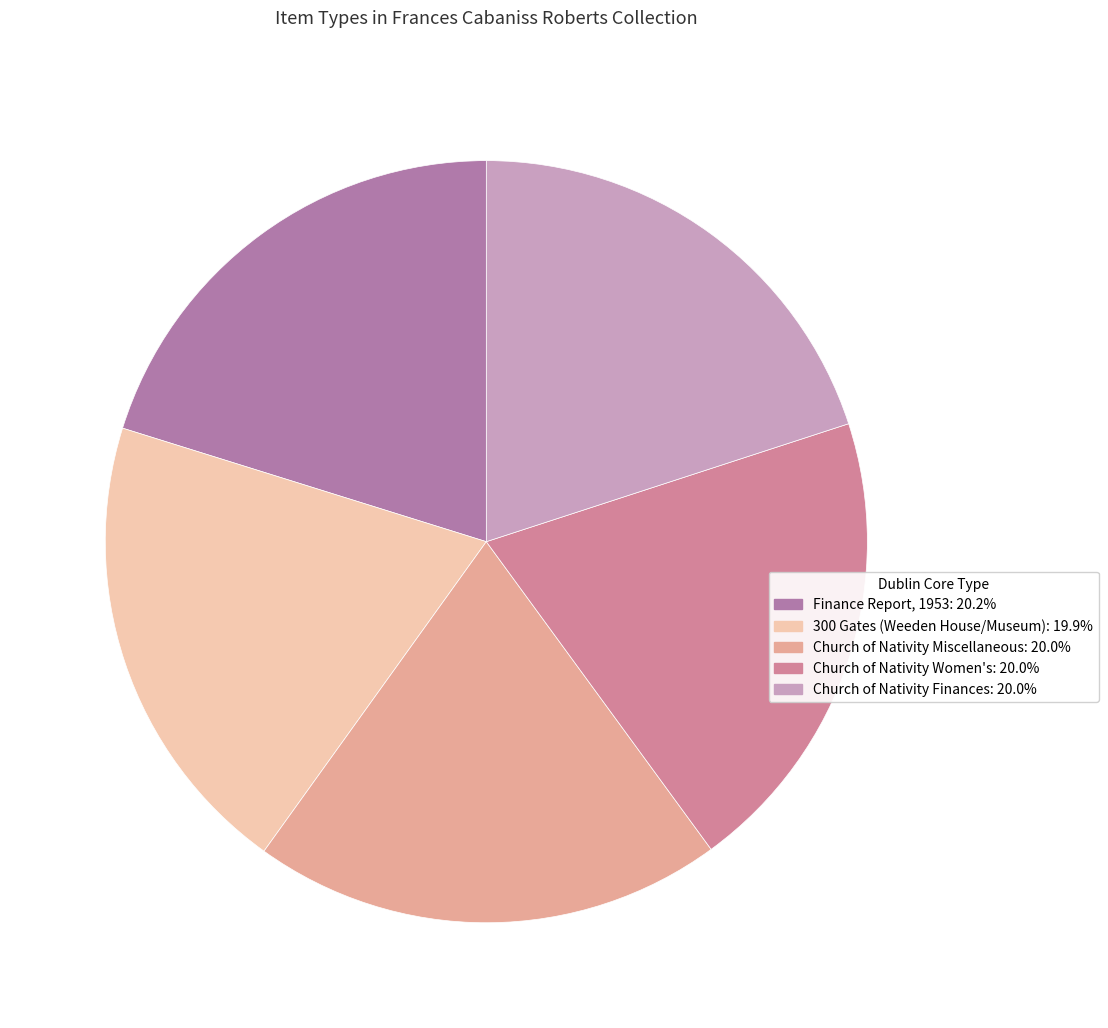

How many segments does this pie chart have?

5